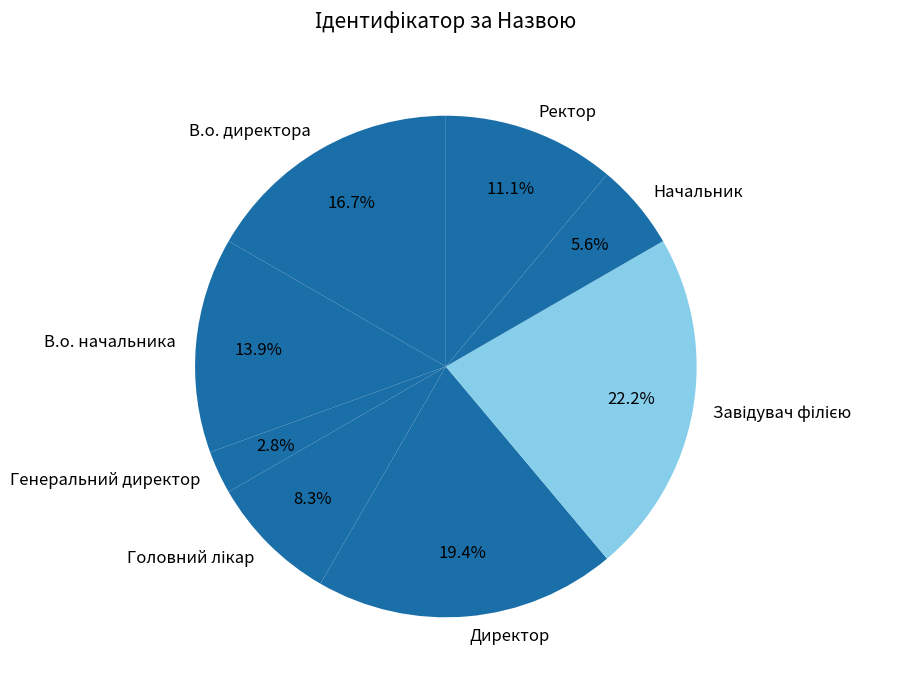

Between Начальник and Директор, which is larger?

Директор